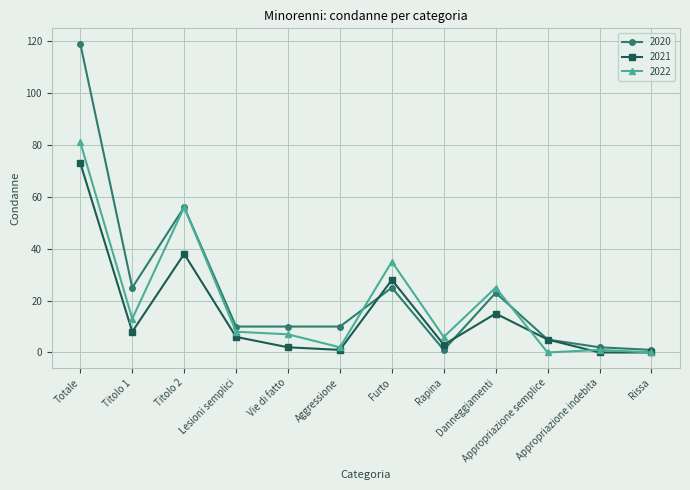

What is the sum of the 2020 values at Appropriazione semplice and Rissa?

6